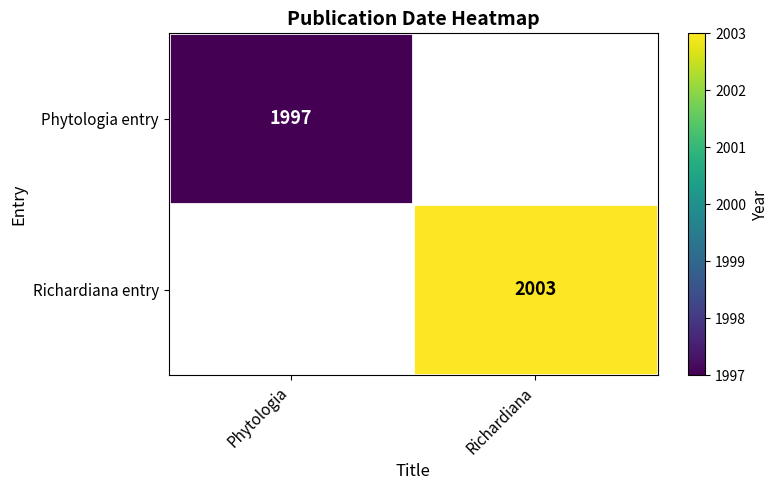

True or false: Phytologia entry has a value of 3473 at Phytologia.

False